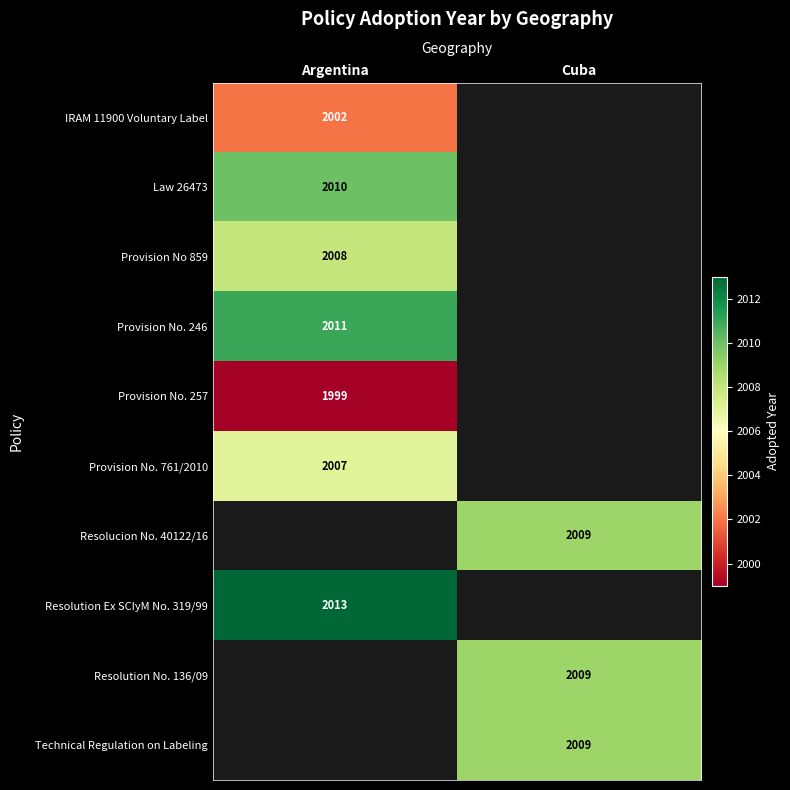

True or false: IRAM 11900 Voluntary Label has a value of 3339 at Argentina.

False